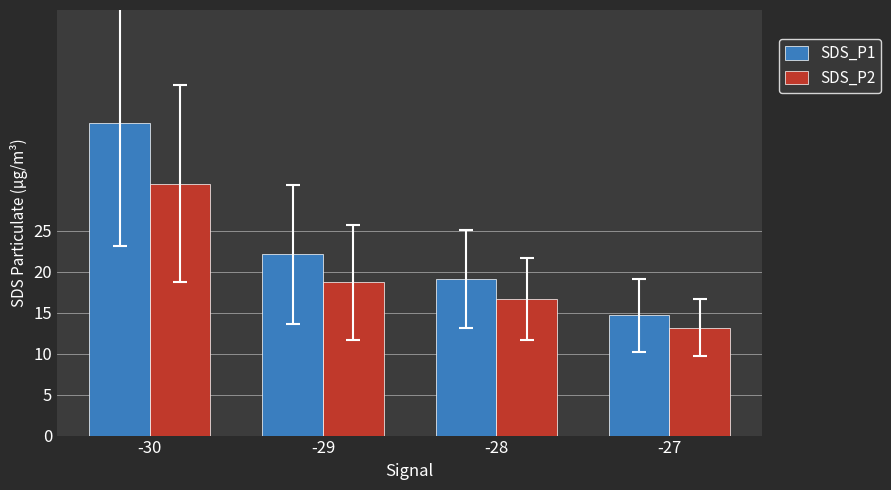

At which category is the sum across all series the highest?

-30